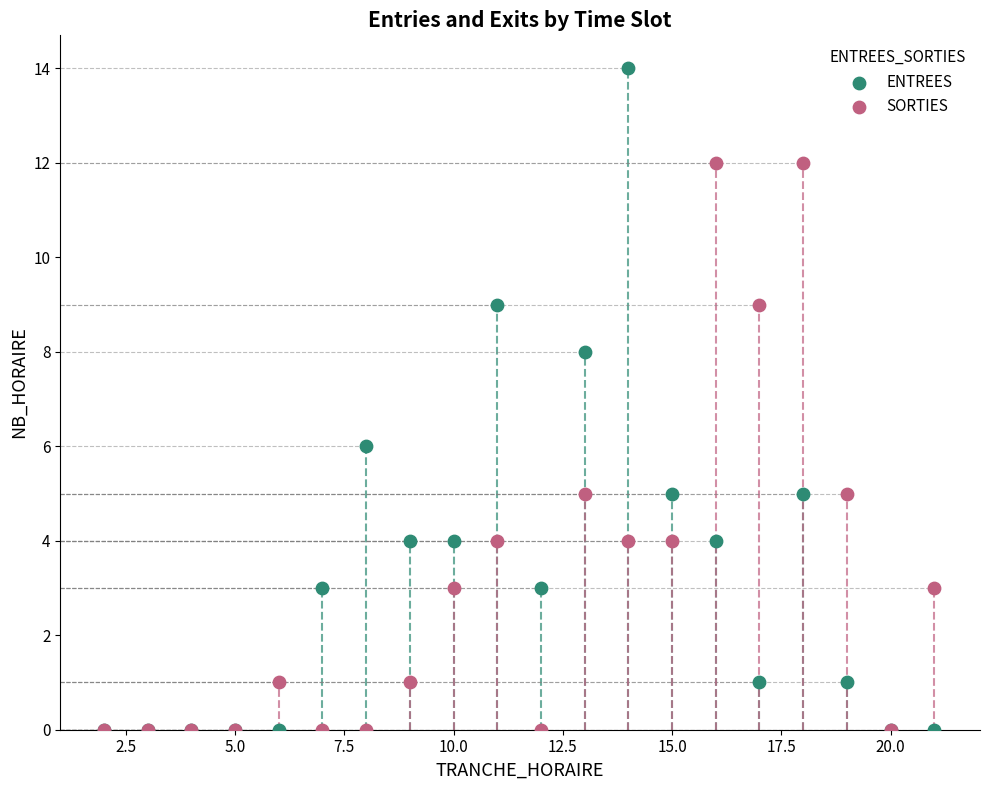

What are all the series names shown in the legend?

ENTREES, SORTIES